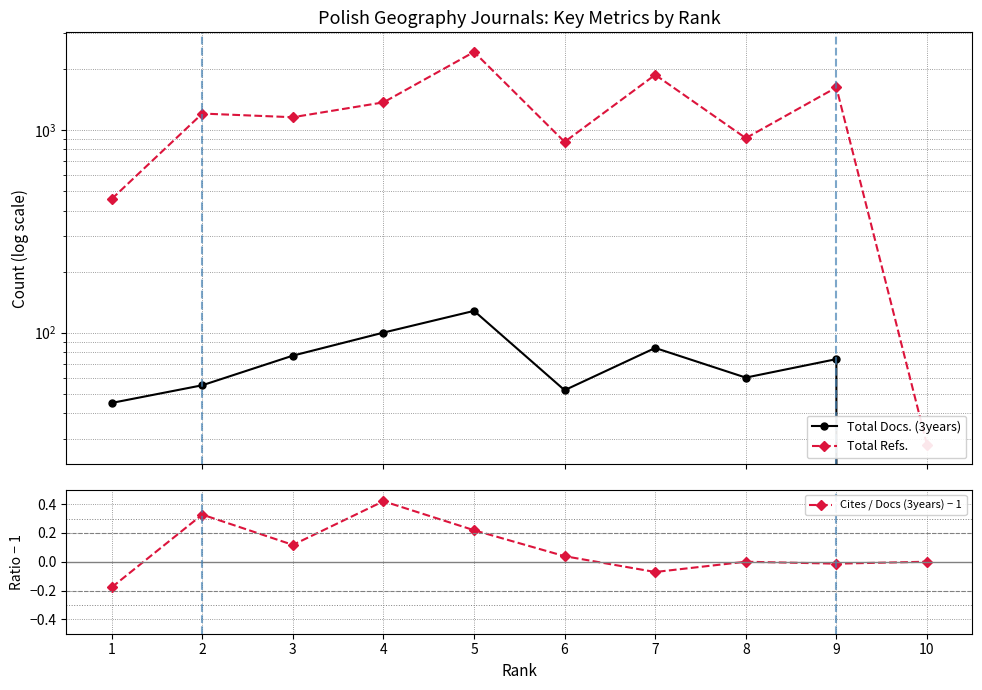

Is it true that Cites / Docs (3years) − 1 equals 0.3 at 8?

False